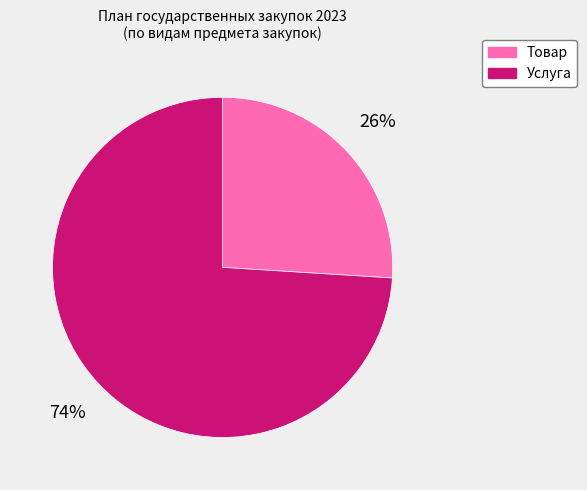

How many slices are in this pie chart?

2